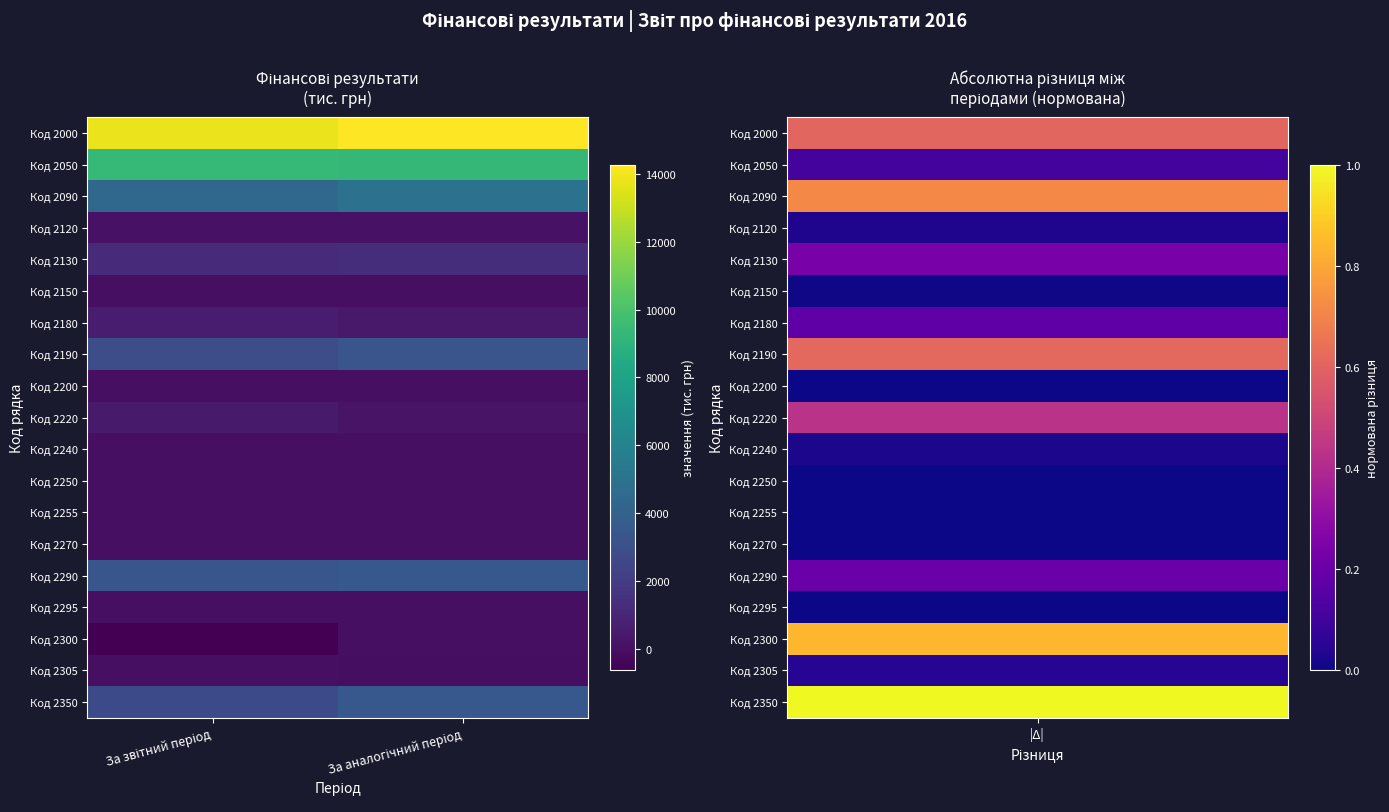

At how many categories does at least one series exceed 12492?

2